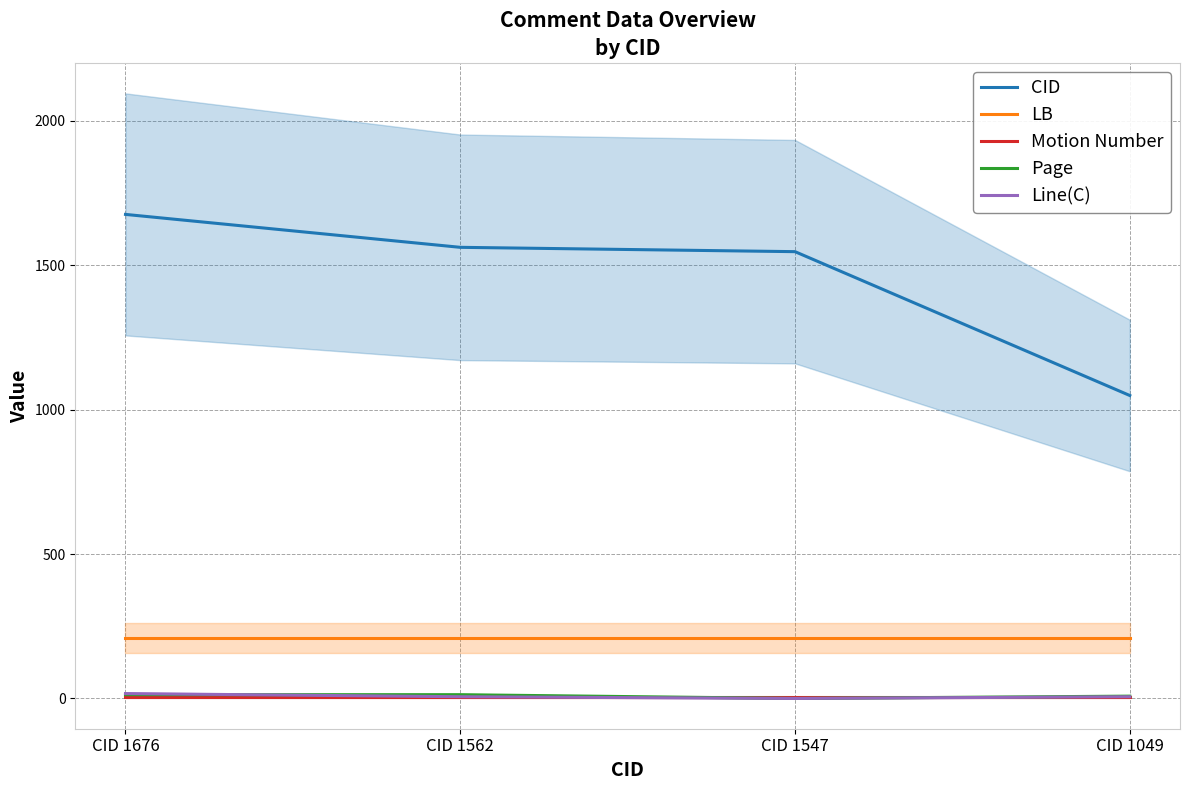

What are all the series names shown in the legend?

CID, LB, Motion Number, Page, Line(C)